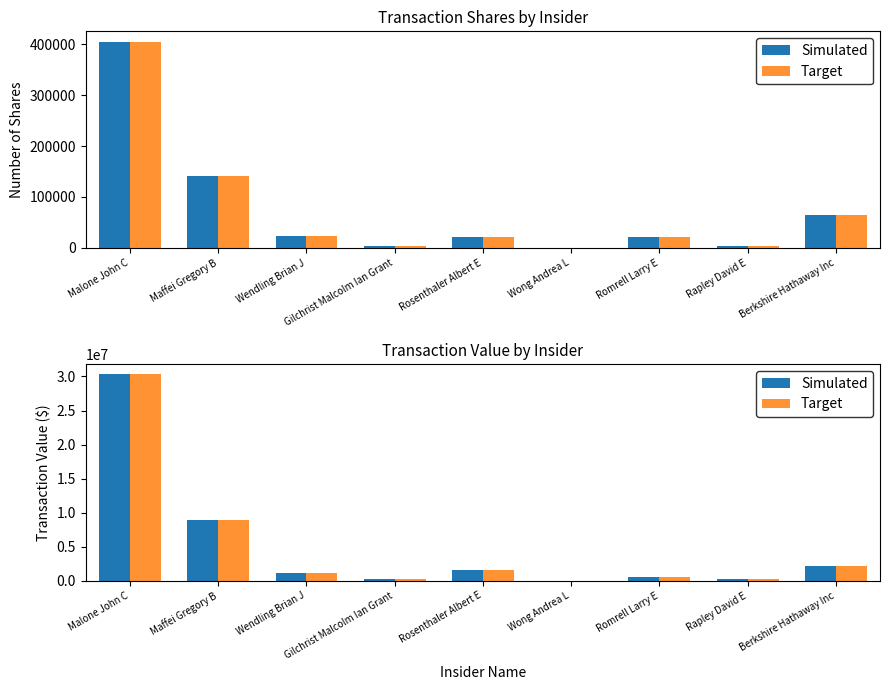

What position from the left is Romrell Larry E?

7